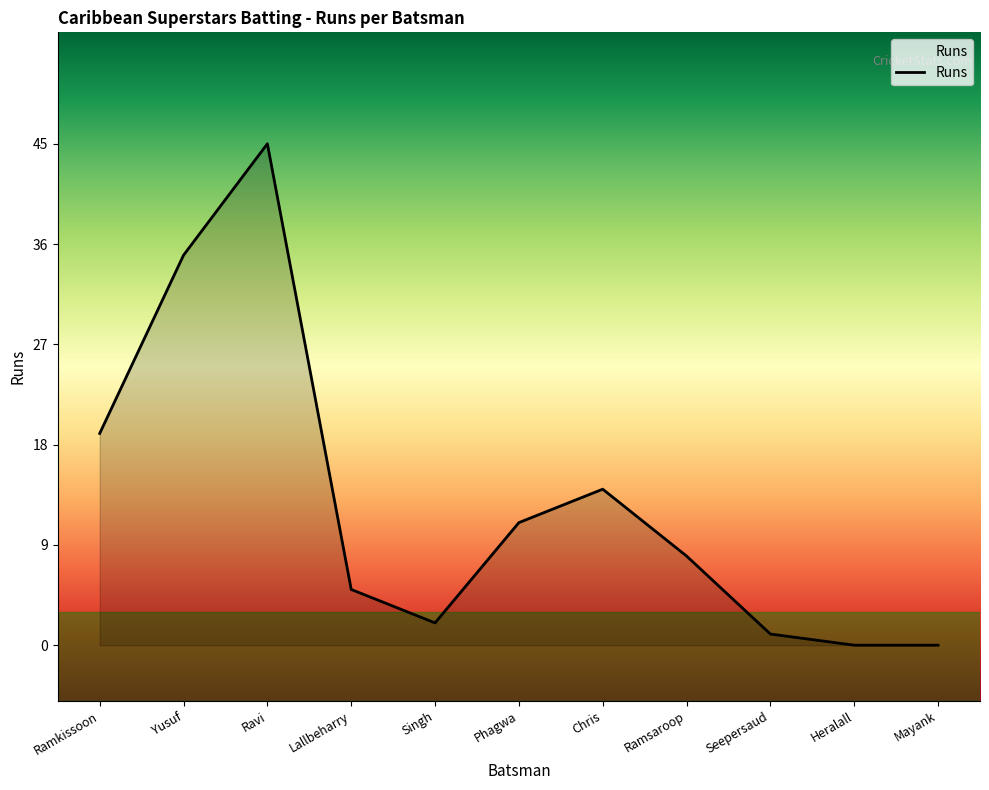

What position from the right is Singh?

7